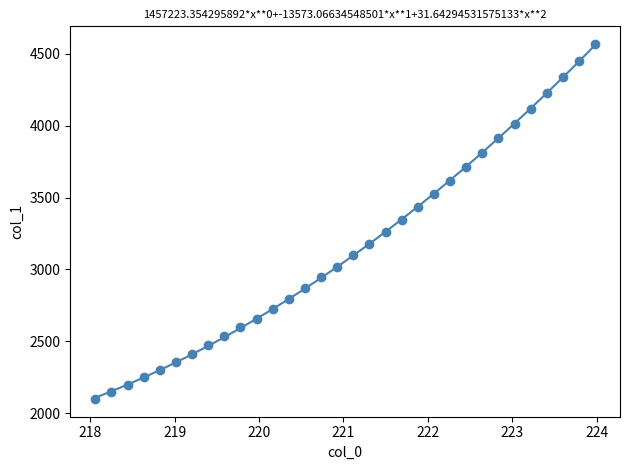

What is the range of X values (max minus min)?

5.9